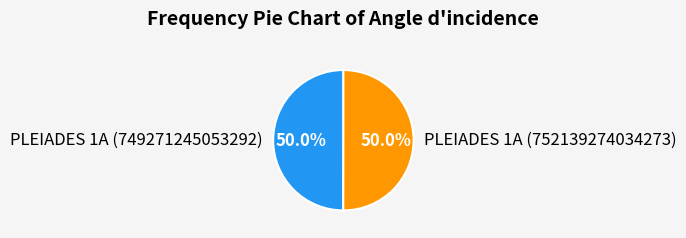

Approximately how many times larger is the value at PLEIADES 1A (749271245053292) compared to PLEIADES 1A (752139274034273)?

1.0